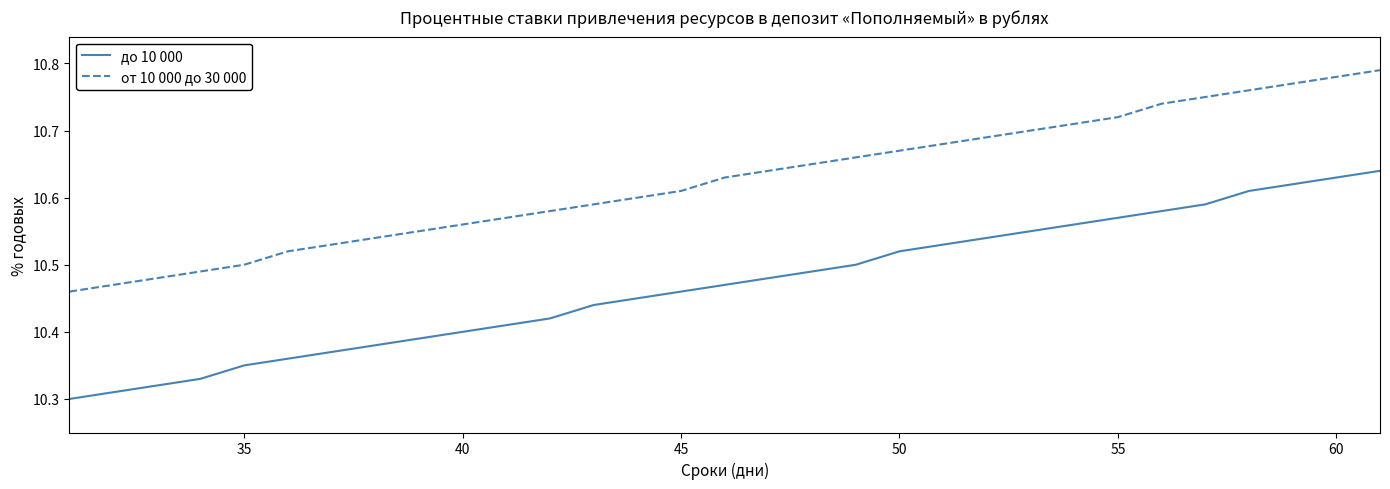

Which series has the largest total across all categories?

от 10 000 до 30 000